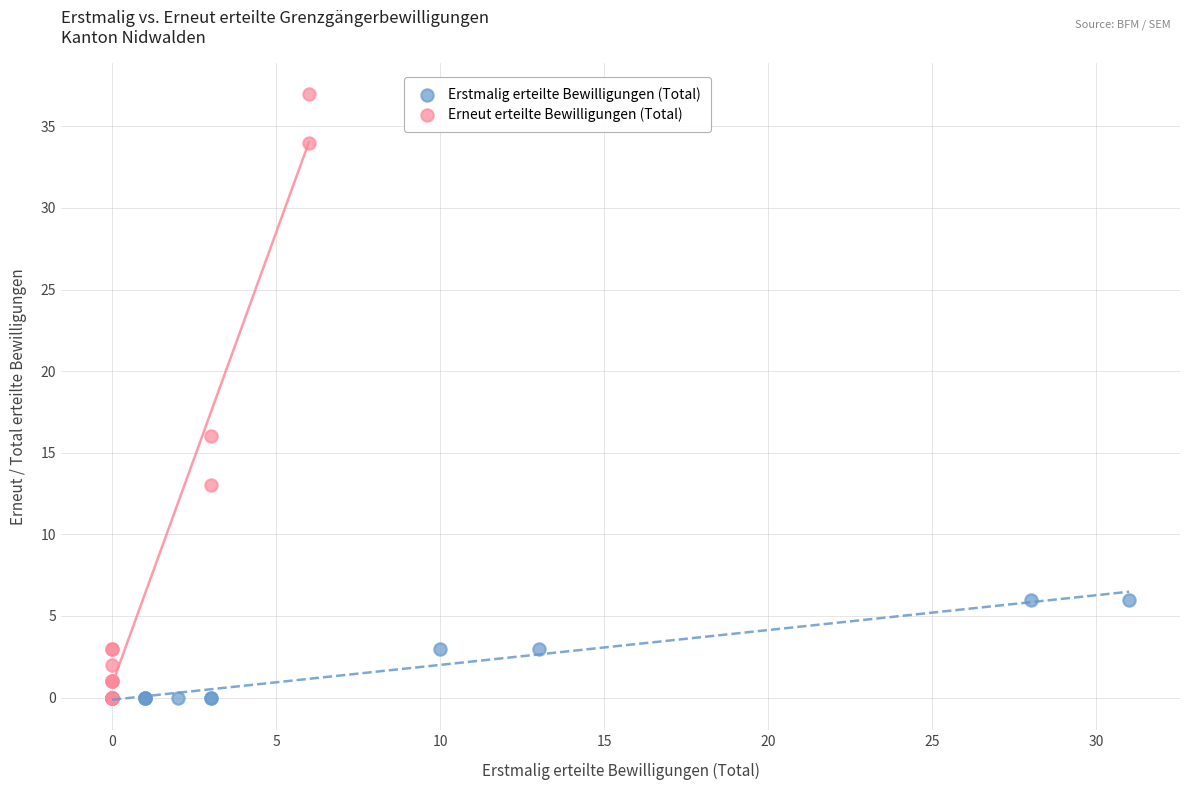

Which series reaches the maximum Y coordinate?

Erneut erteilte Bewilligungen (Total)